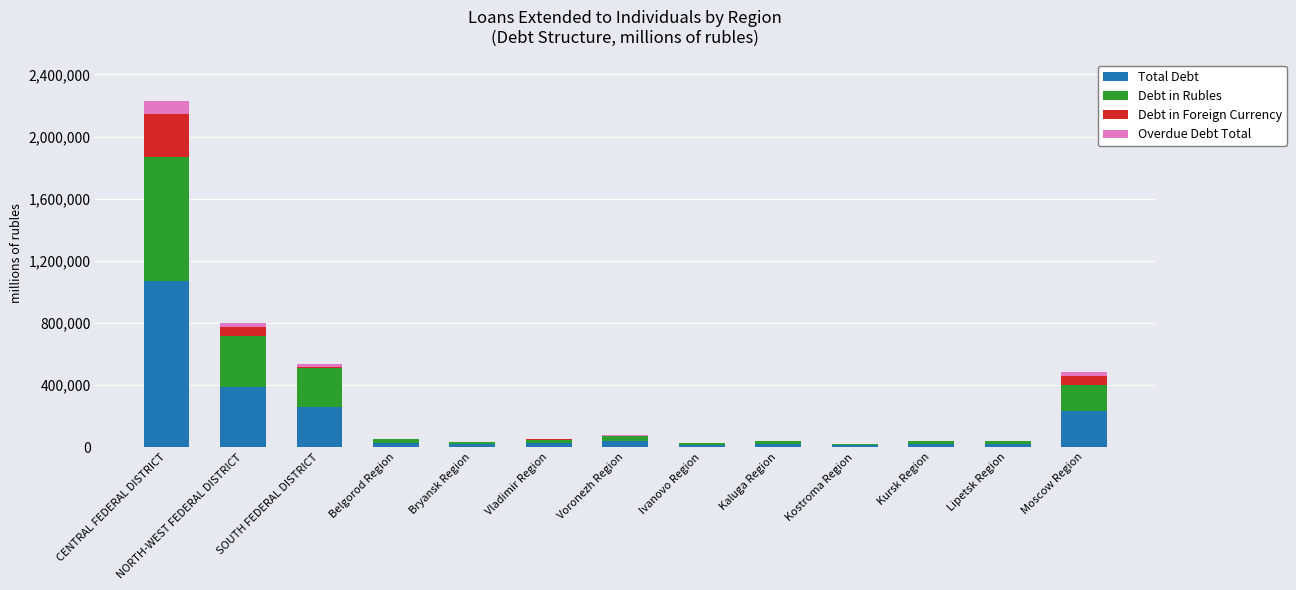

At which category is the sum across all series the highest?

CENTRAL FEDERAL DISTRICT